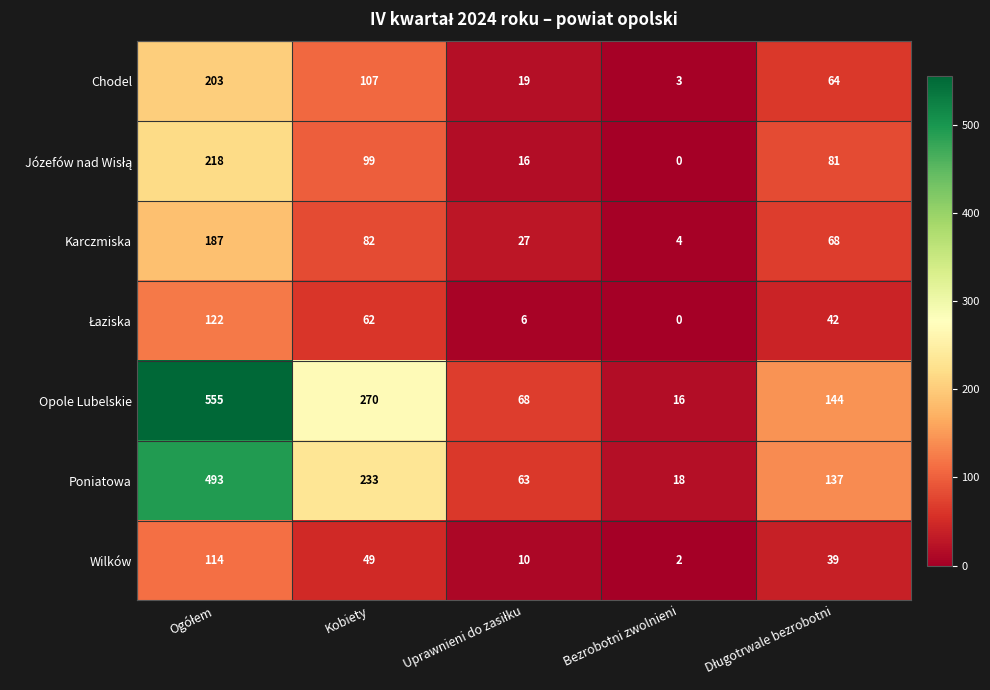

What is the average value of the Poniatowa series?

189